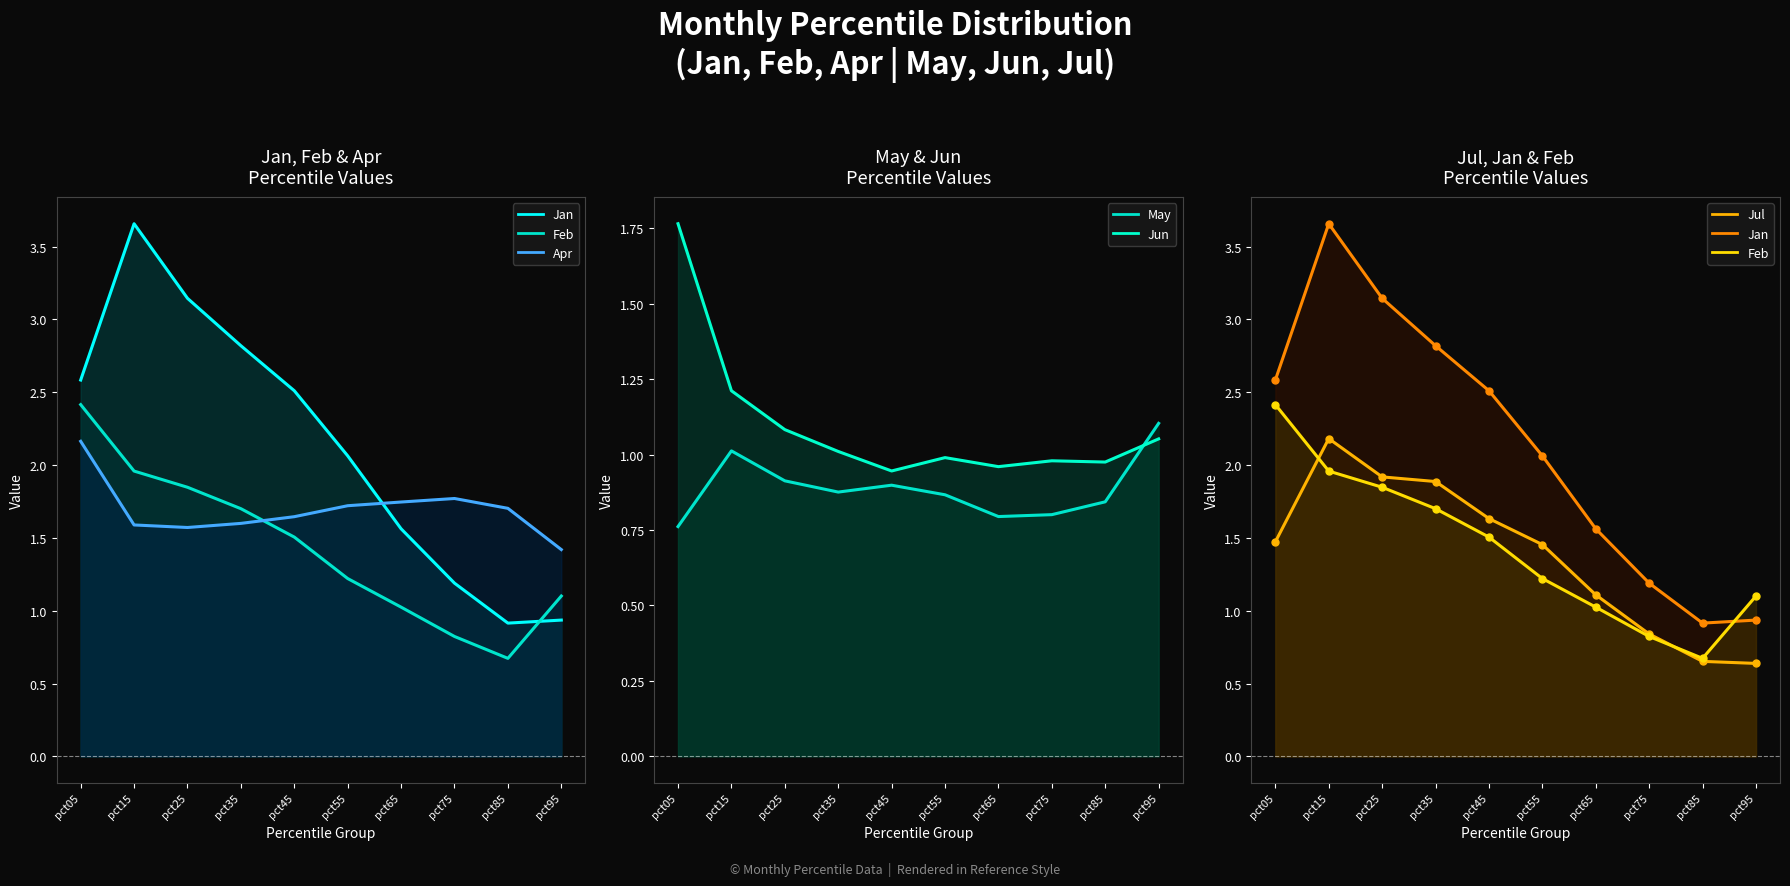

Between which two adjacent categories do Feb and May first intersect?

pct75 and pct85